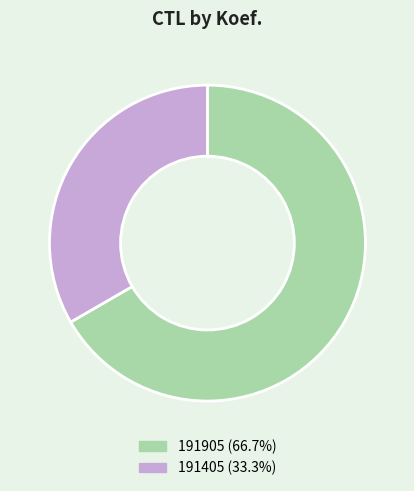

Rank the categories by value from lowest to highest.

191405, 191905